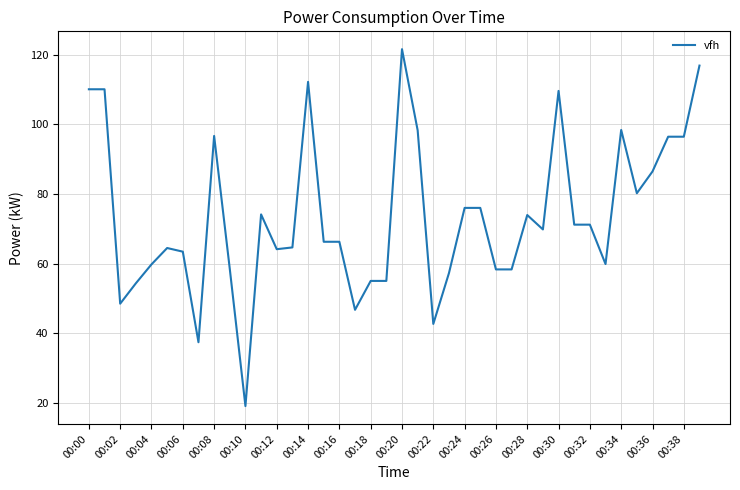

How many series are shown in this chart?

1